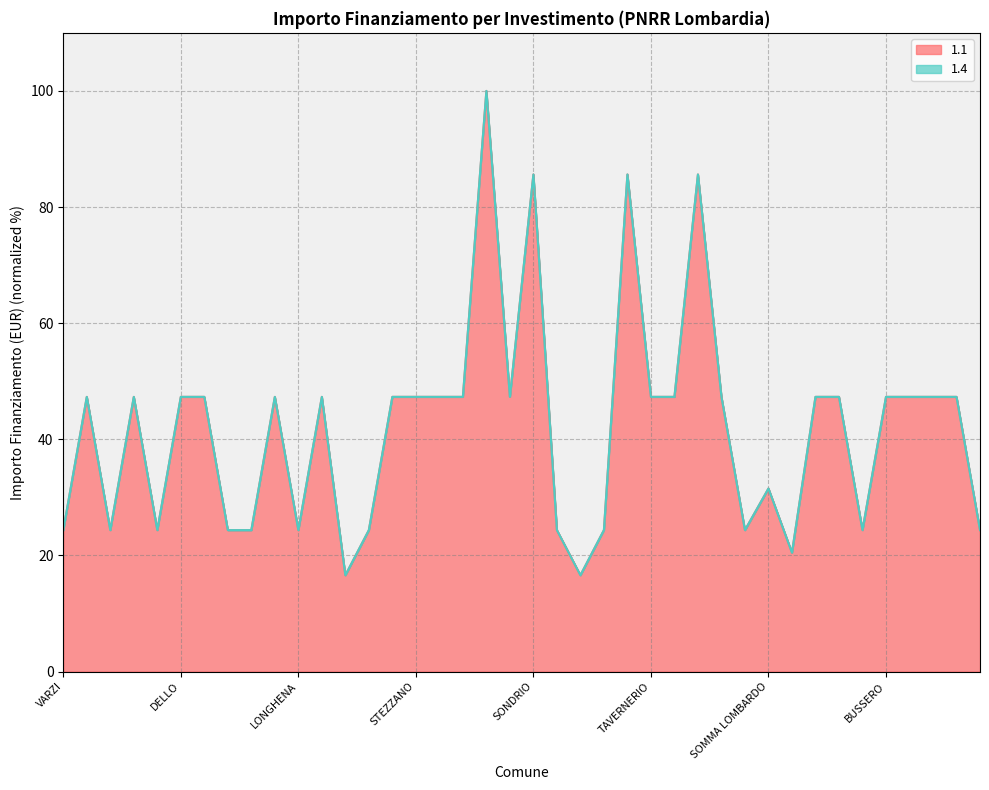

How many data points in 1.4 are less than 47?

16